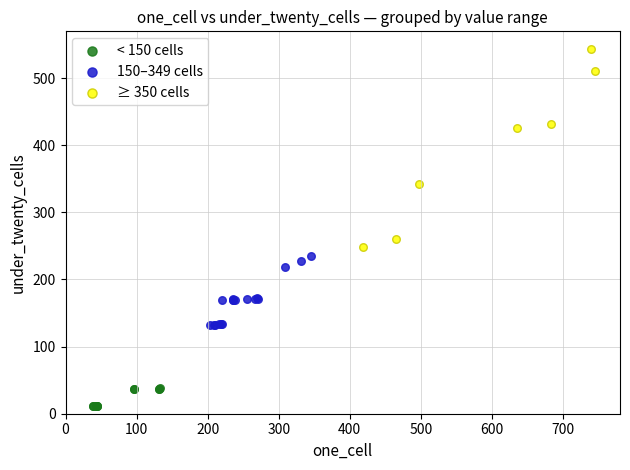

Which series has the widest spread of Y values?

≥ 350 cells